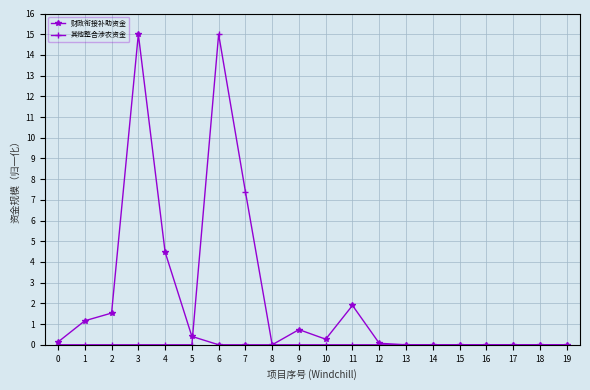

True or false: 其他整合涉农资金 has a value of 9.4 at 3.

False